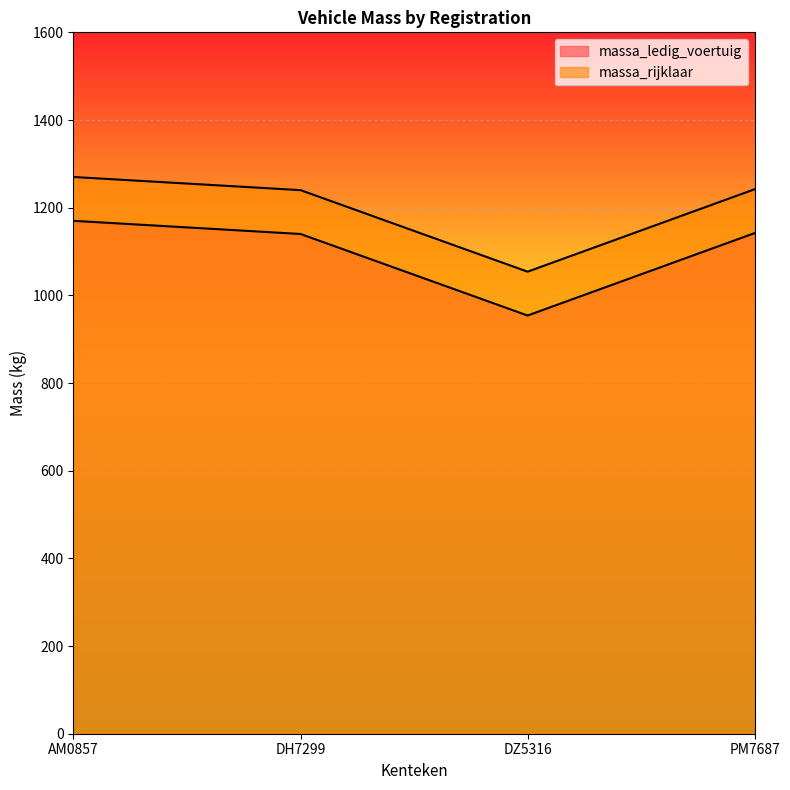

How many categories are shown in the chart?

4